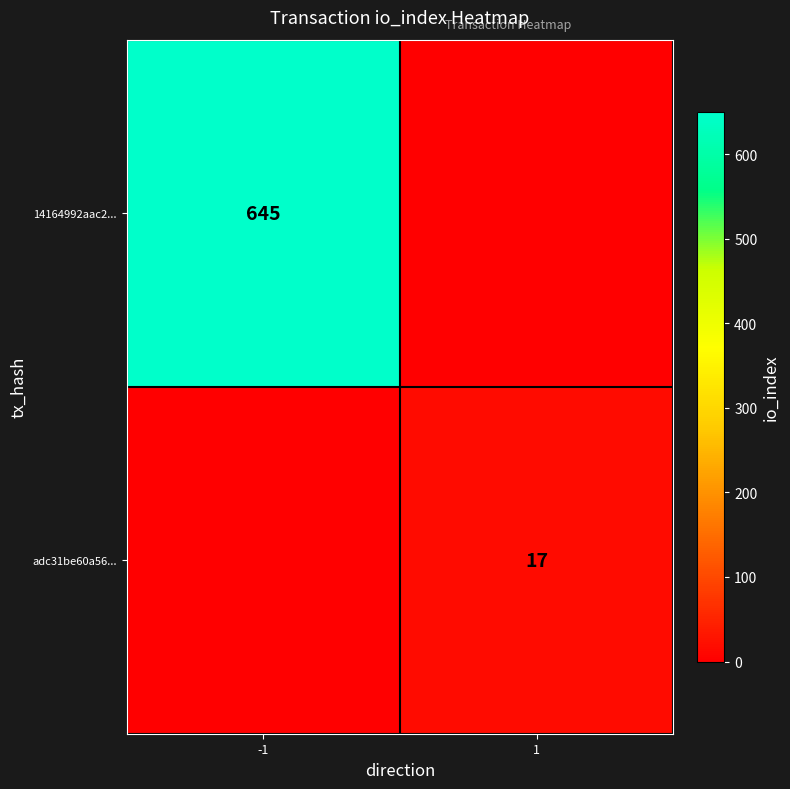

True or false: adc31be60a56... has a value of 17 at 1.

True